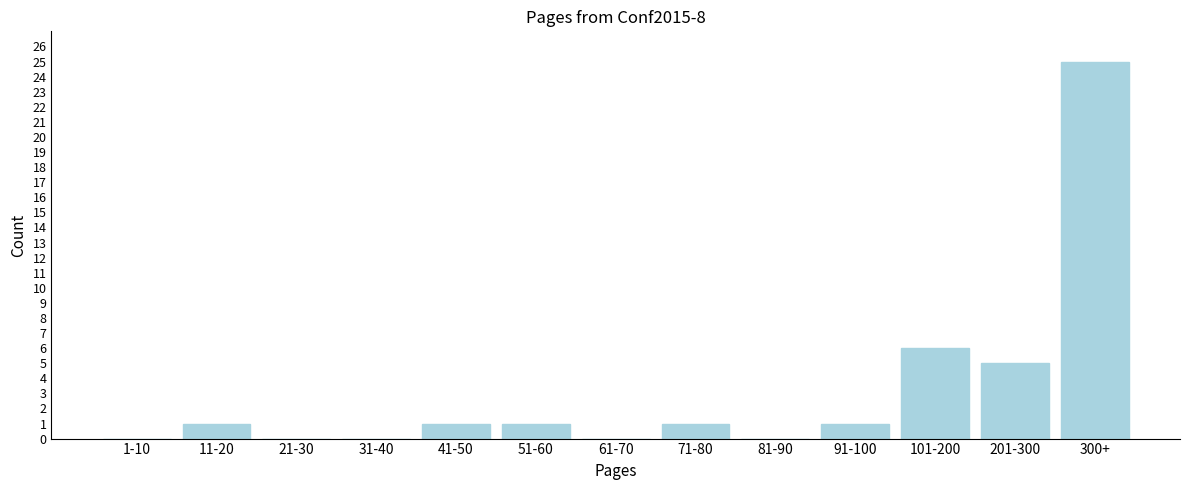

Reading right to left, extract all data points from this chart.

300+=25	201-300=5	101-200=6	91-100=1	81-90=0	71-80=1	61-70=0	51-60=1	41-50=1	31-40=0	21-30=0	11-20=1	1-10=0